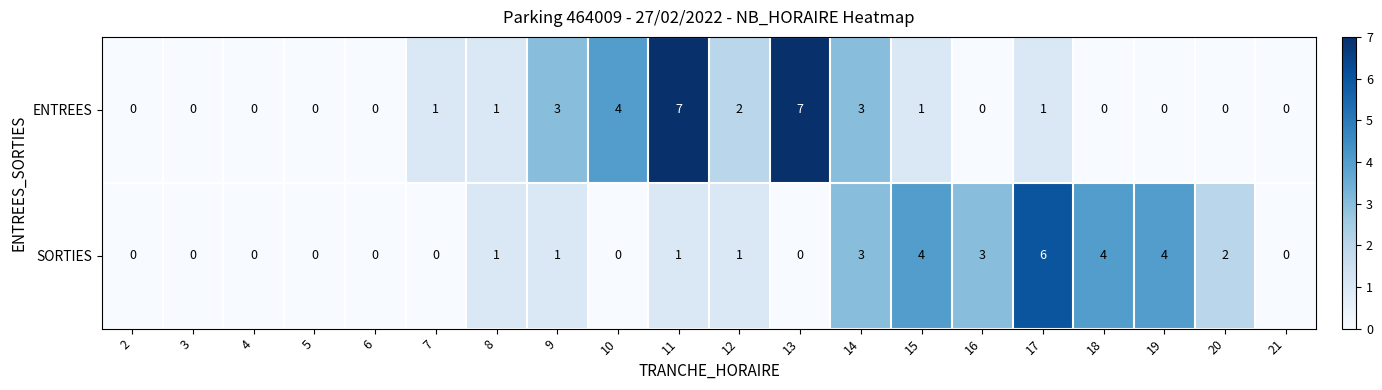

At which category is the sum across all series the highest?

11